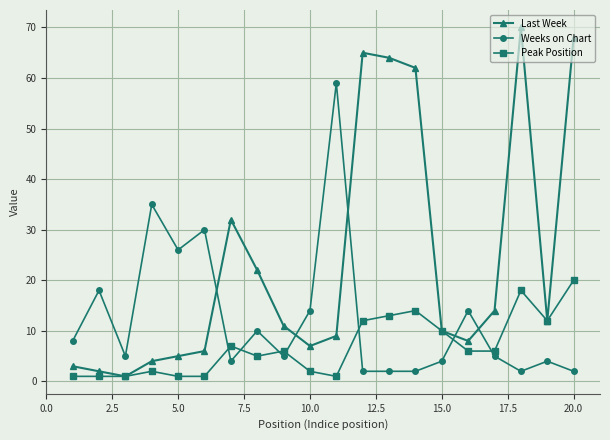

How many lines are shown in the chart?

3